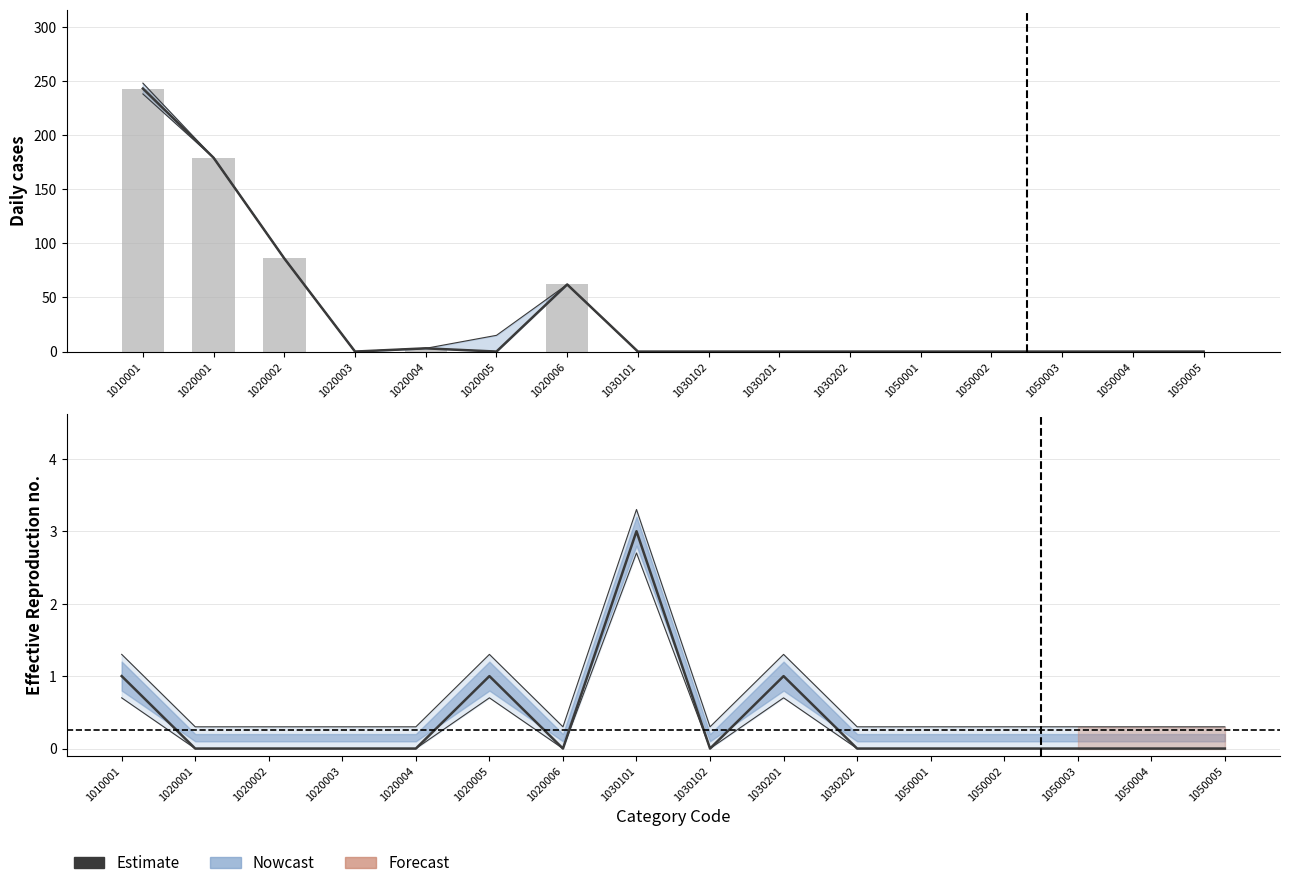

Reading left to right, what are all the values shown in this chart?

col_5: 243	179	86	0	3	0	62	0	0	0	0	0	0	0	0	0
col_3: 243	179	86	0	3	0	62	0	0	0	0	0	0	0	0	0
col_2: 1	0	0	0	0	1	0	3	0	1	0	0	0	0	0	0